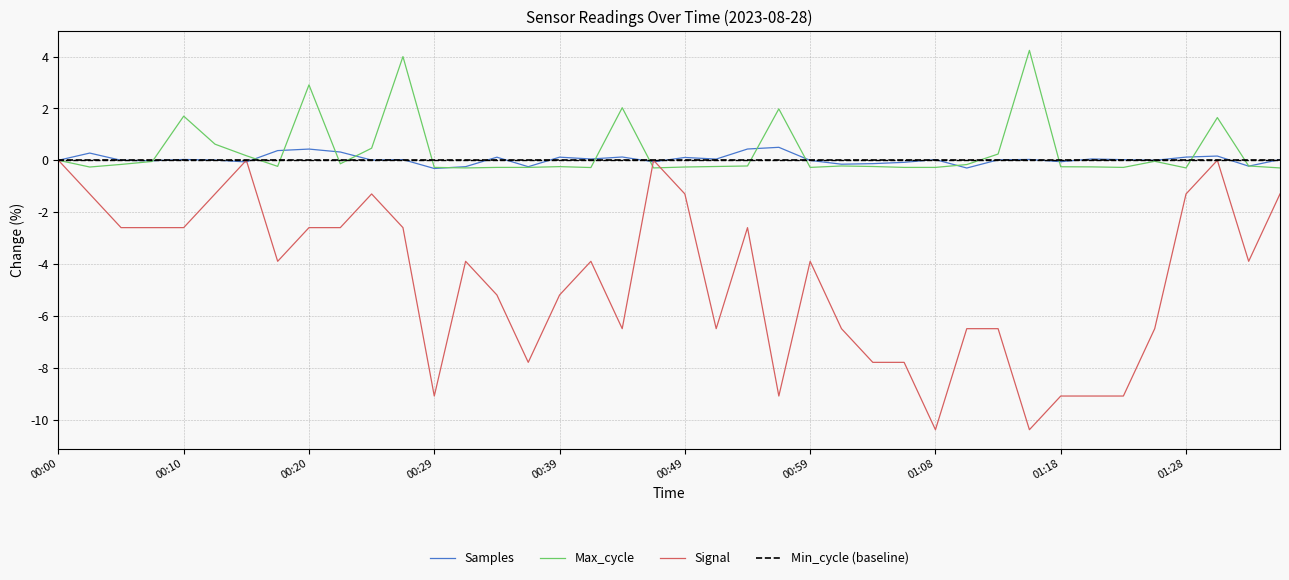

Which series has the widest spread of values?

Signal